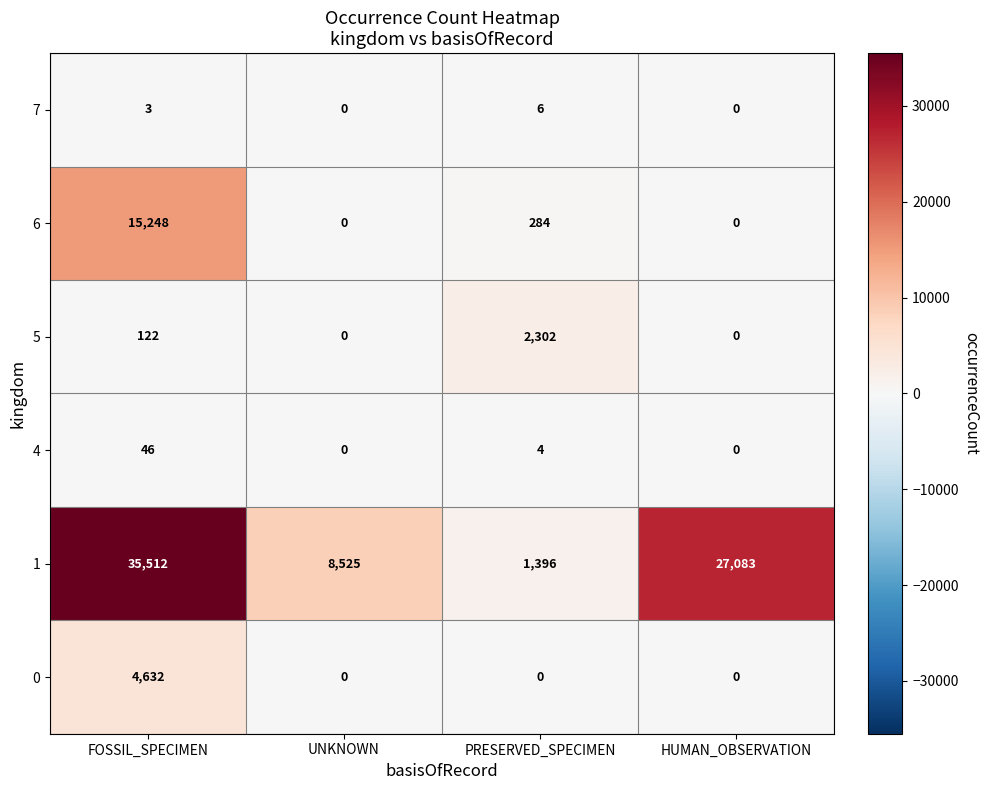

What is the difference between the maximum and minimum values in the 4 series?

46